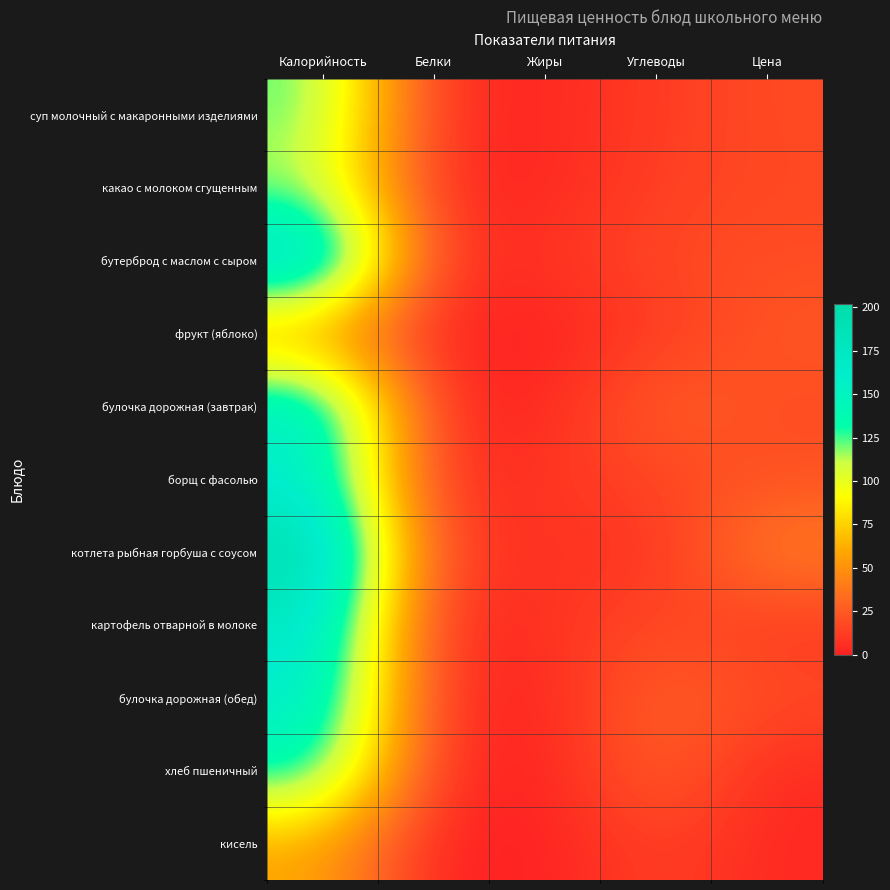

Rank the series by their maximum value, from highest to lowest.

котлета рыбная горбуша с соусом, бутерброд с маслом с сыром, картофель отварной в молоке, булочка дорожная (завтрак), булочка дорожная (обед), борщ с фасолью, хлеб пшеничный, суп молочный с макаронными изделиями, какао с молоком сгущенным, кисель, фрукт (яблоко)